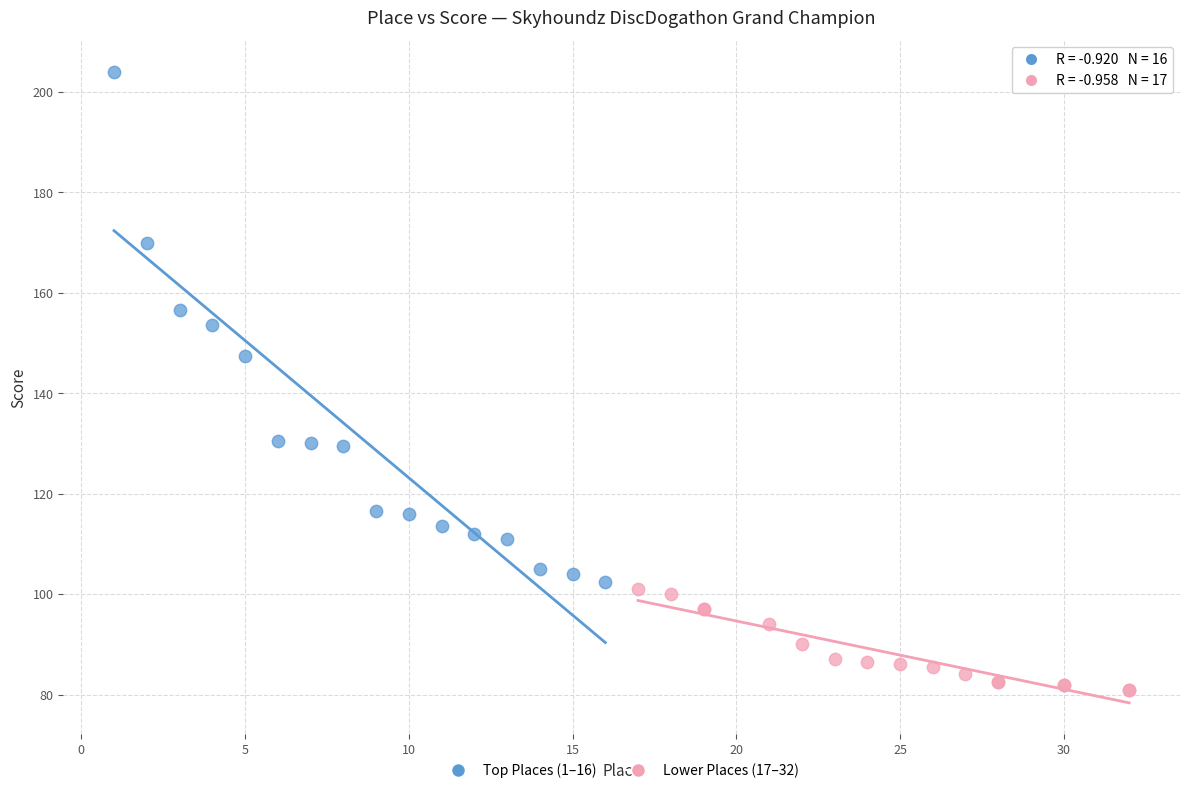

Which series contains the highest Y value?

Top Places (1–16)